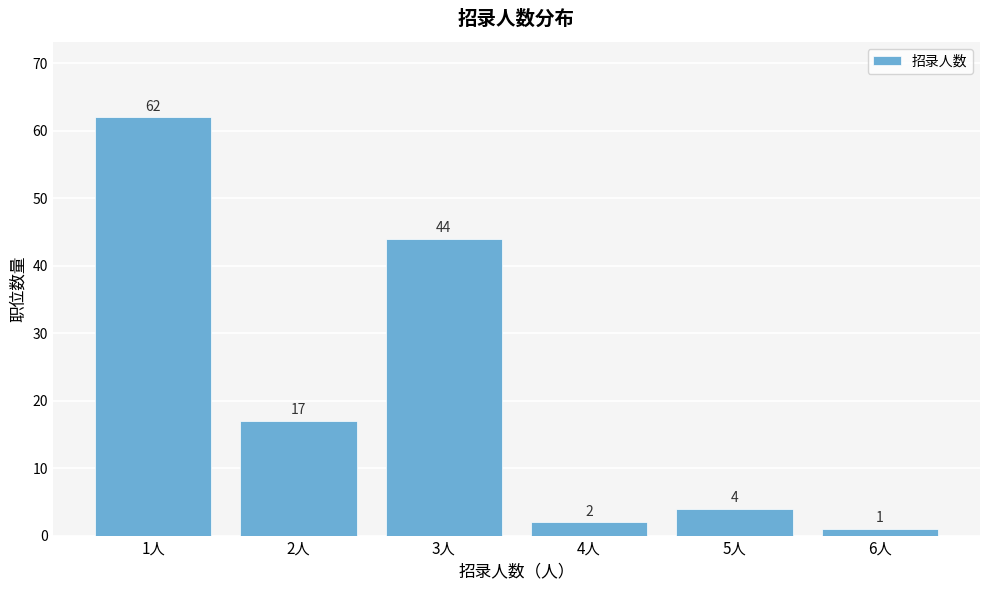

Reading left to right, list all the values displayed in this chart.

62	17	44	2	4	1